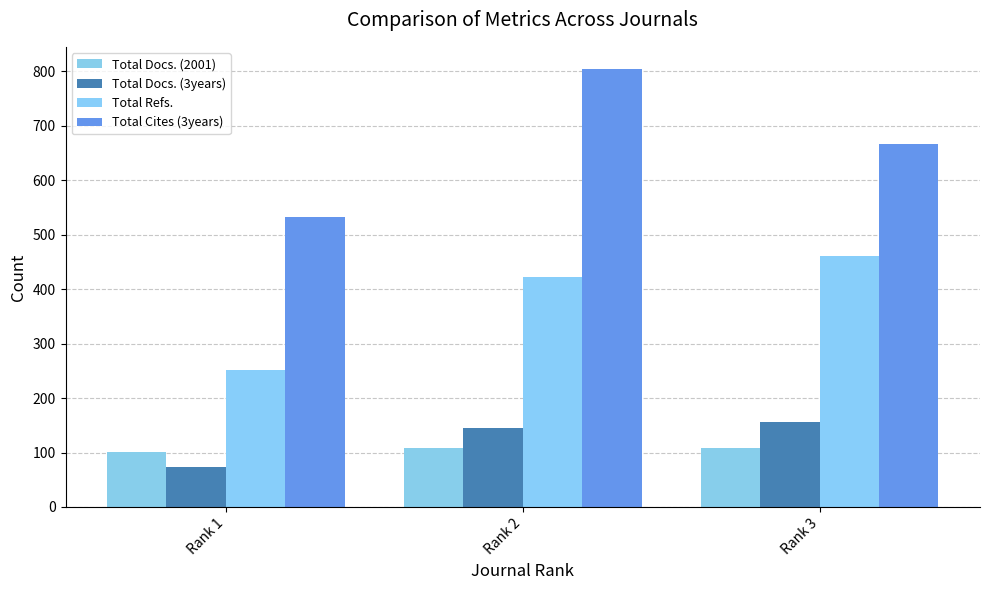

How many series are shown in this chart?

4